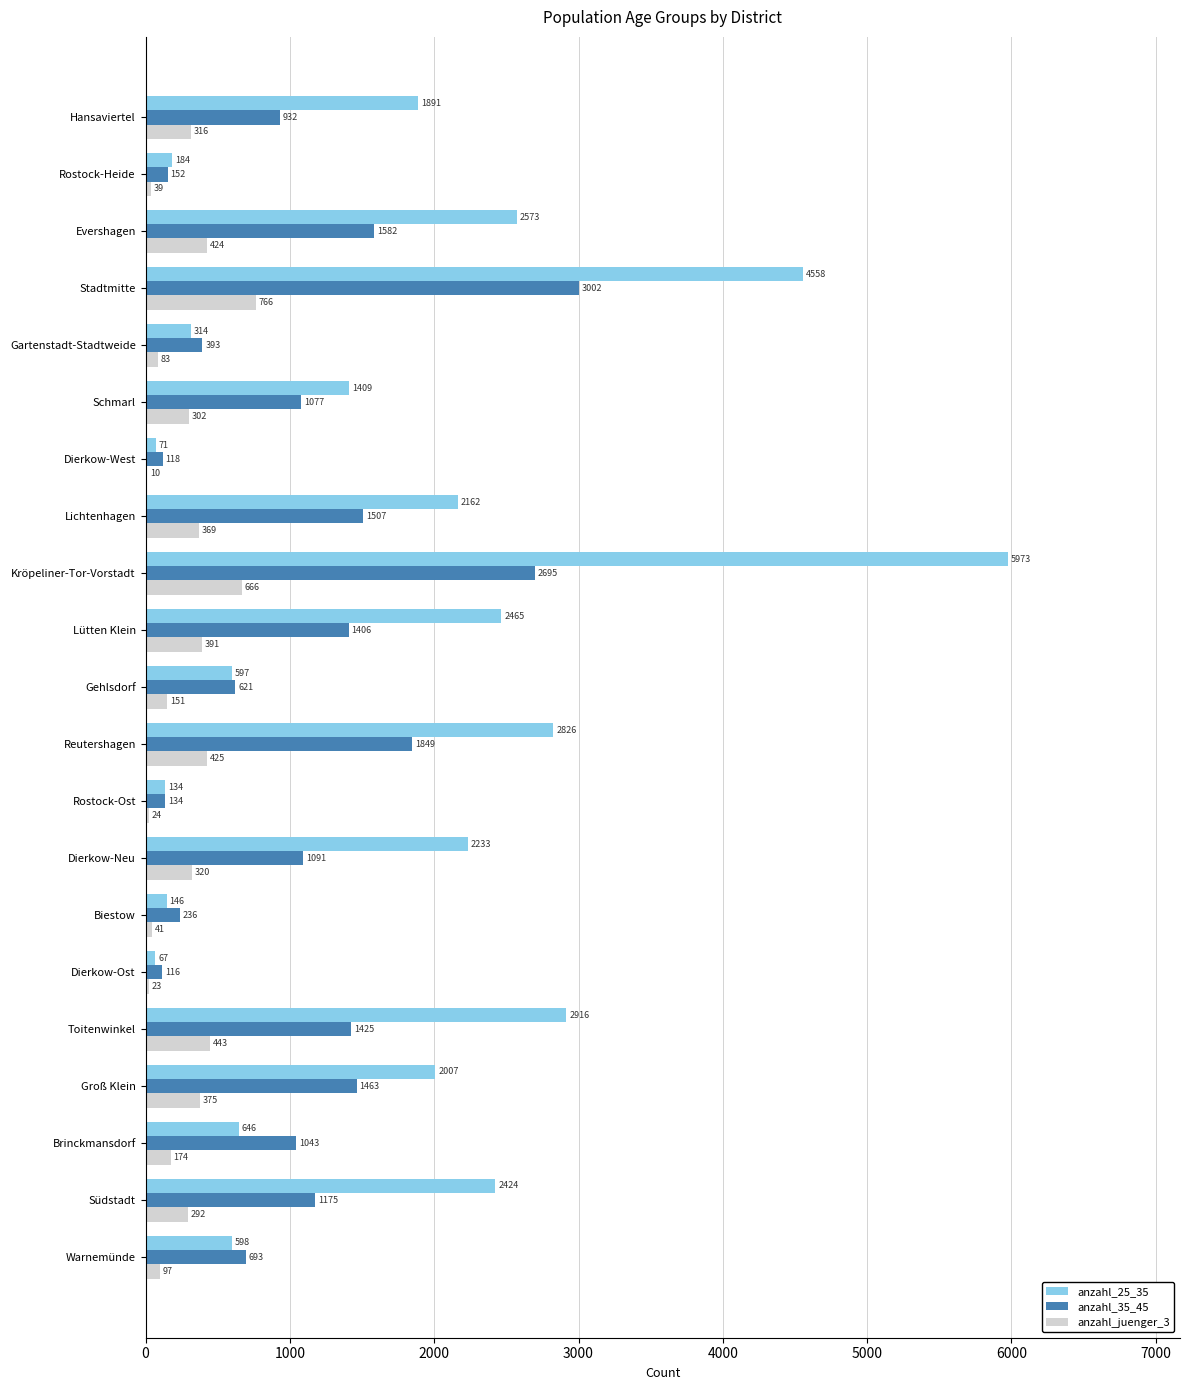

Where is anzahl_25_35 nearest to the value 3020?

Toitenwinkel